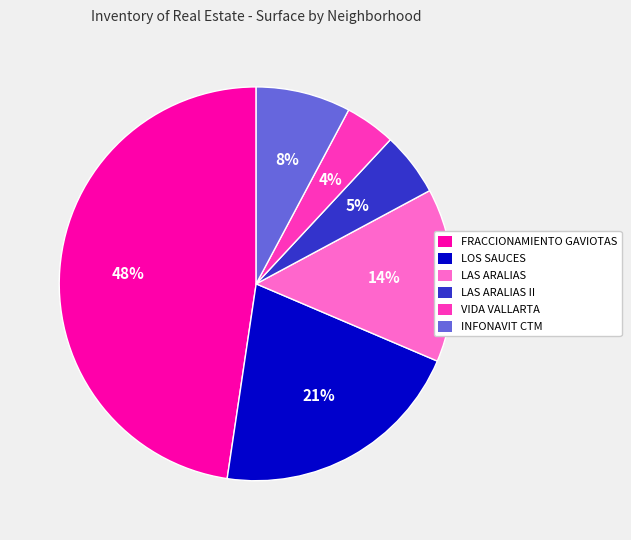

To the nearest percent, what is the average slice percentage?

17%